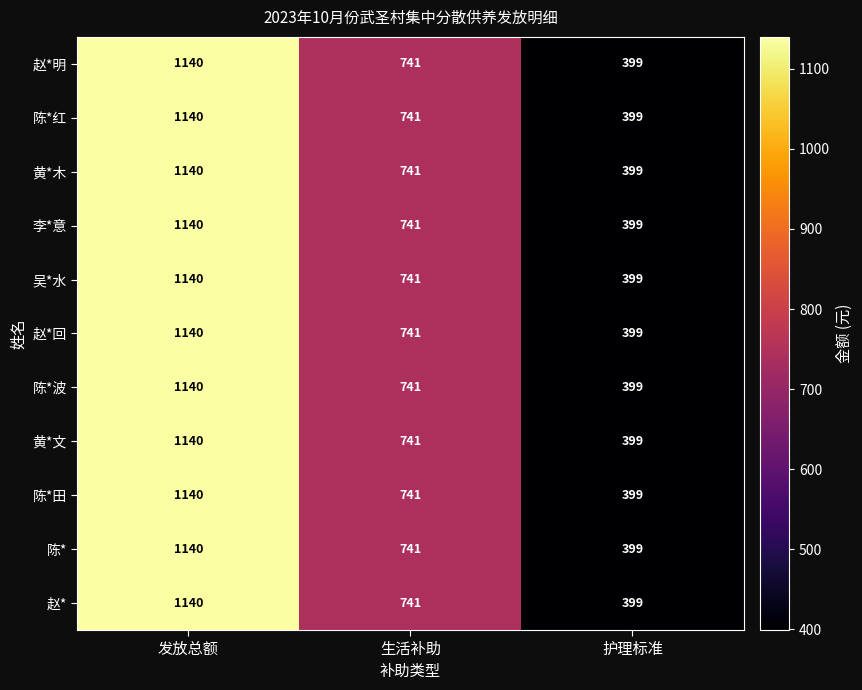

At which category is the sum across all series the highest?

发放总额